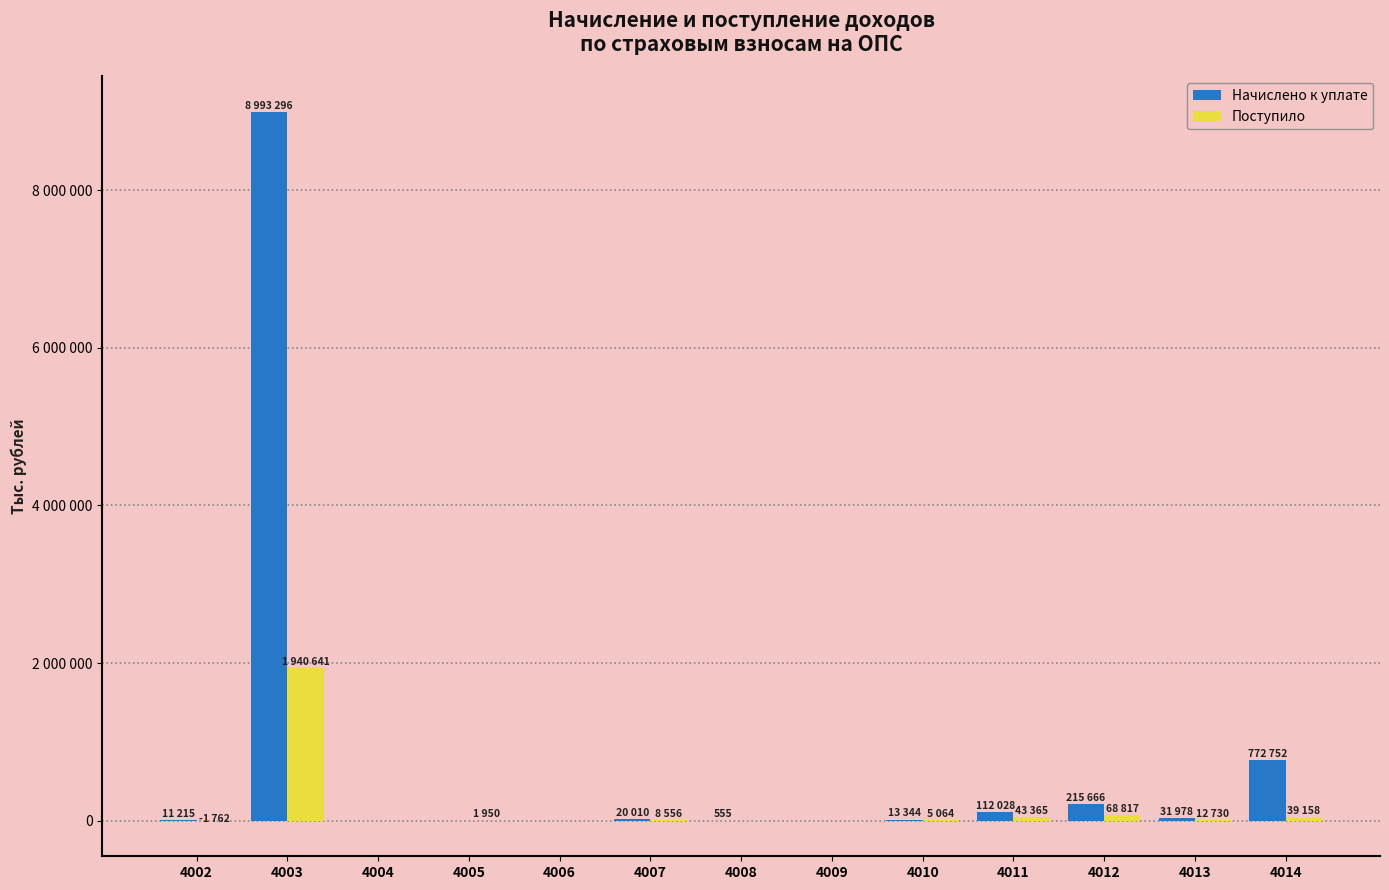

Does the chart contain stacked bars?

No